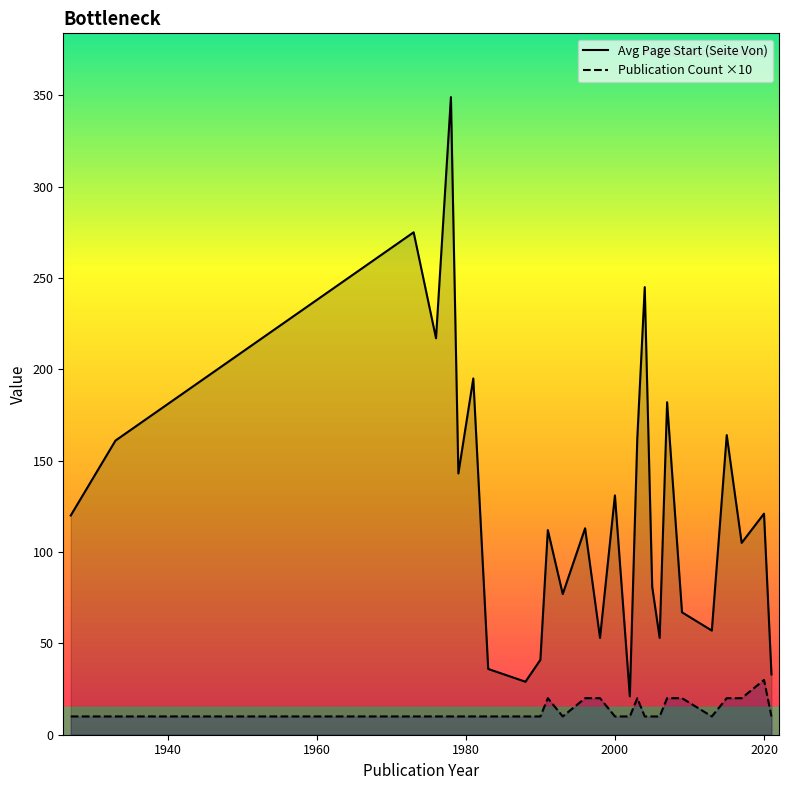

At how many categories does at least one series exceed 162?

7